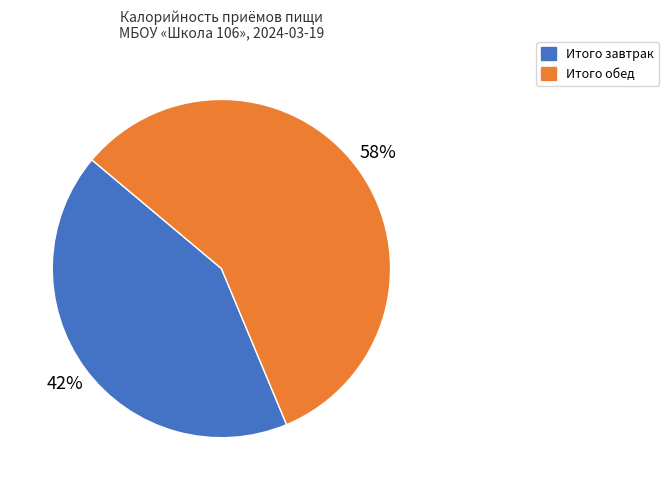

Which category has the biggest portion of the pie?

Итого обед